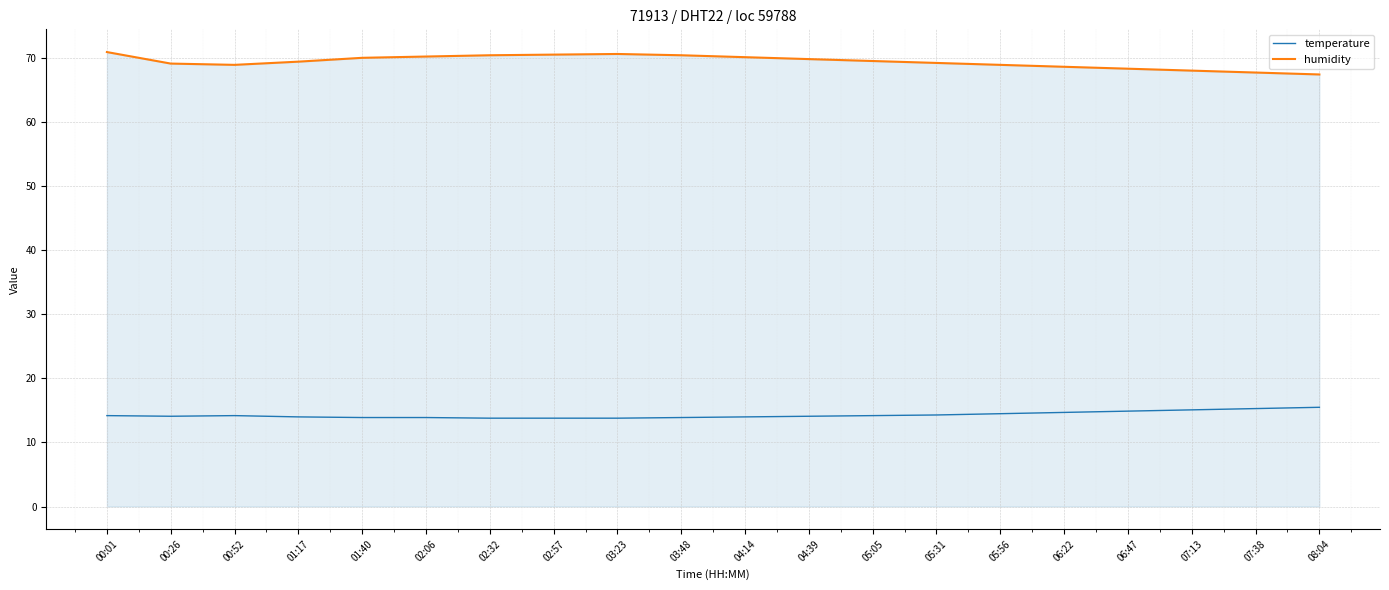

What is the spread (max minus min) of values at 05:05?

55.4